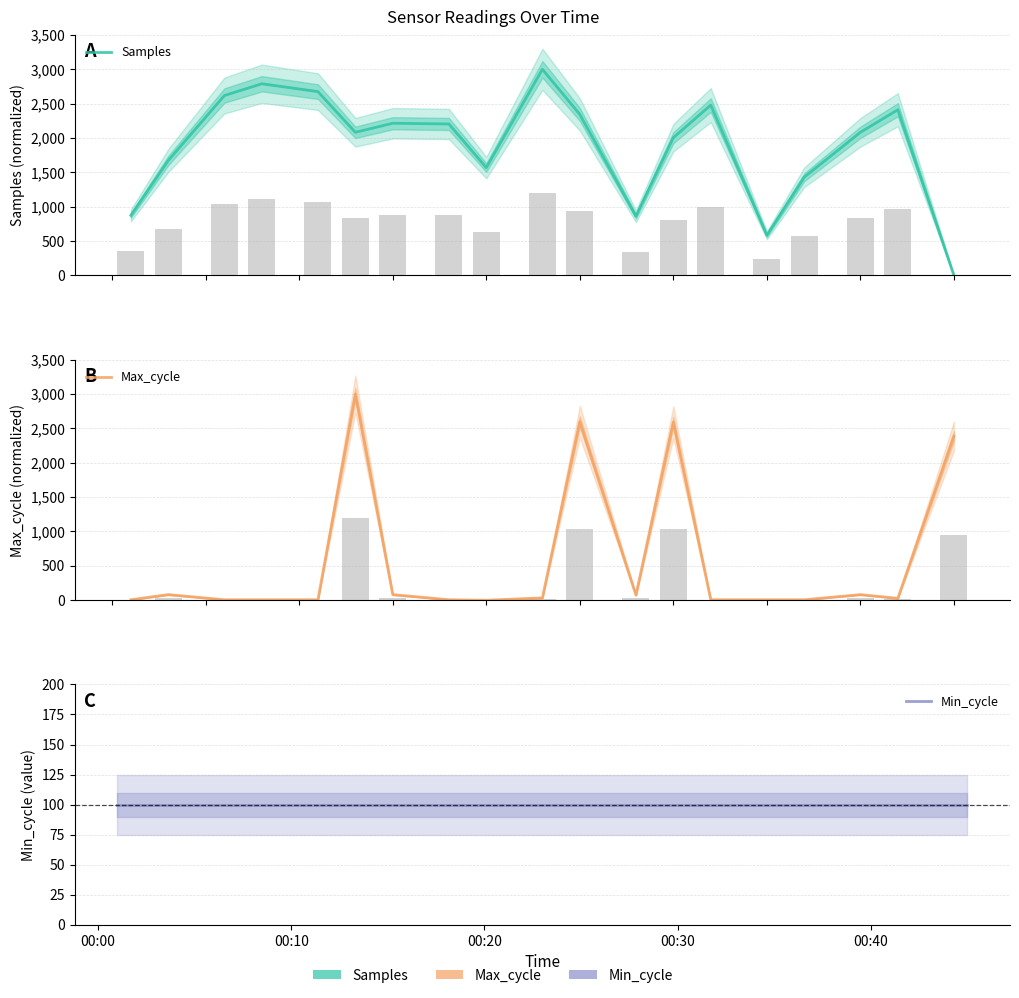

Is it true that Max_cycle equals 1.5 at 00:00?

False